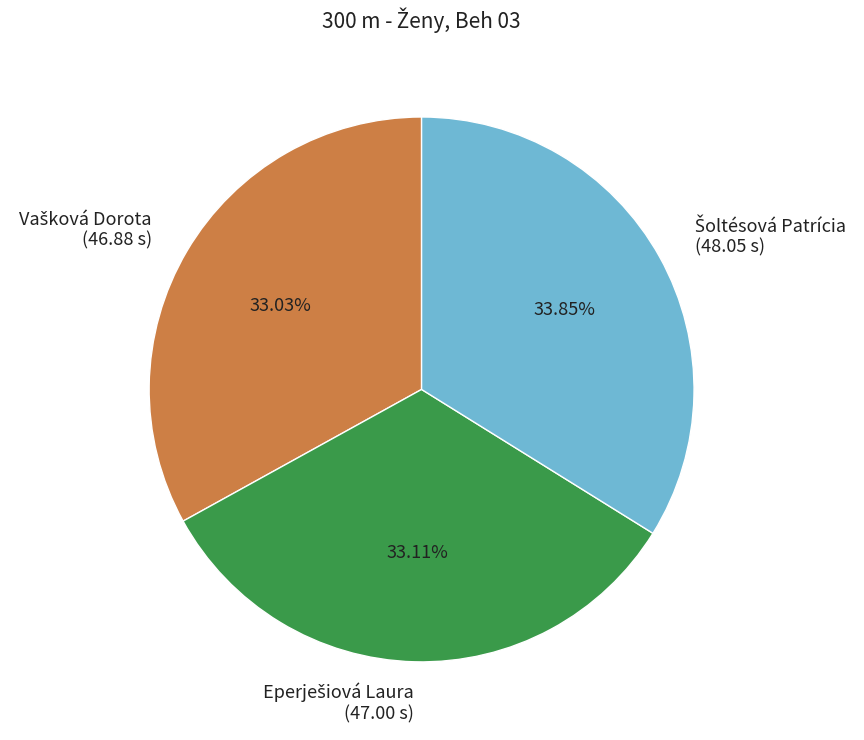

Is there a majority slice in this chart?

No